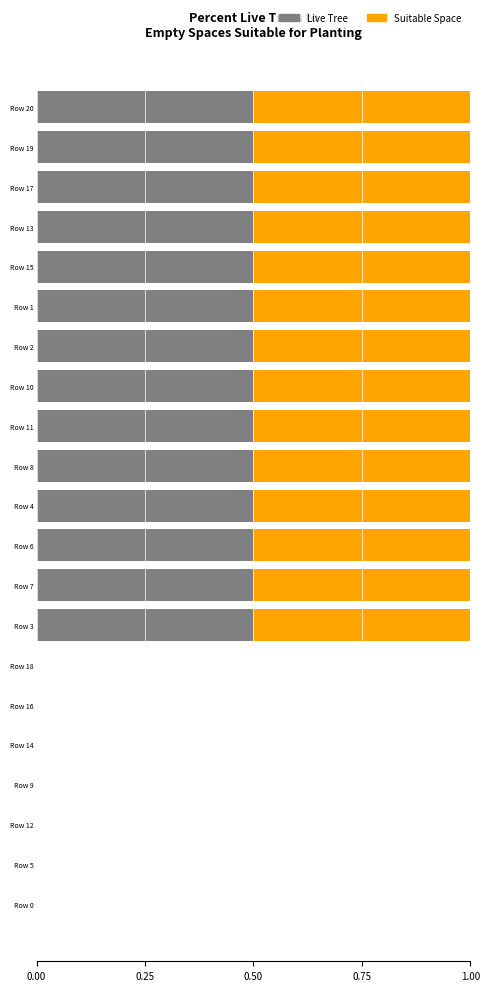

The Live Tree series shows 0.5 at Row 15. True or false?

True